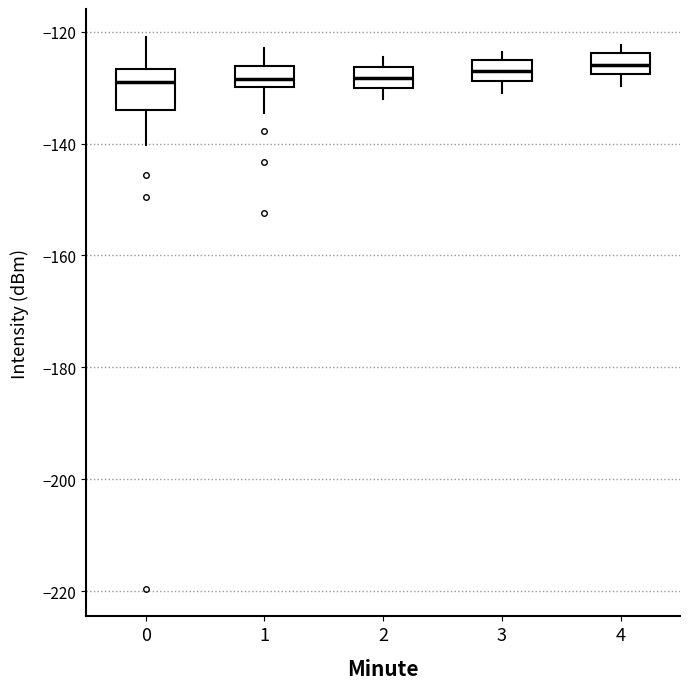

Which box is the tallest, from its lower edge to its upper edge?

0